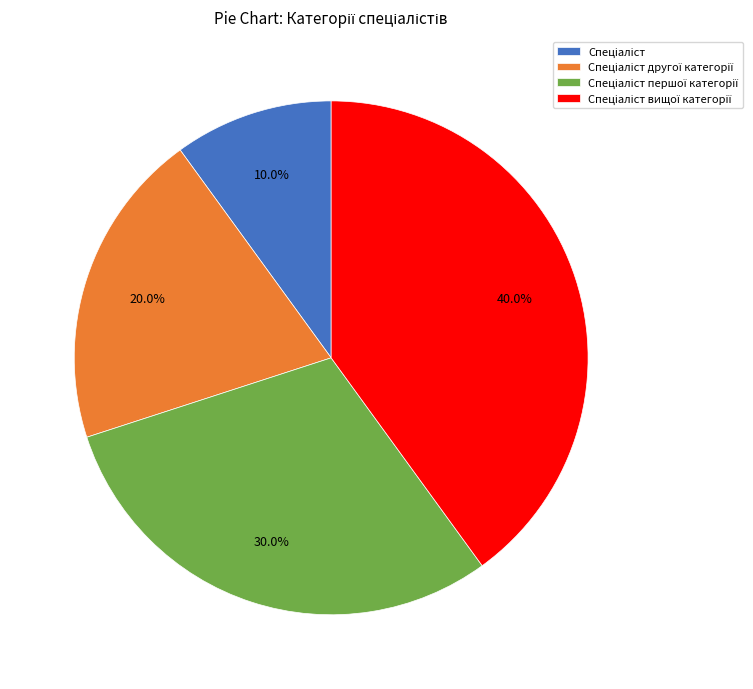

Is there any slice that represents more than half of the pie?

No